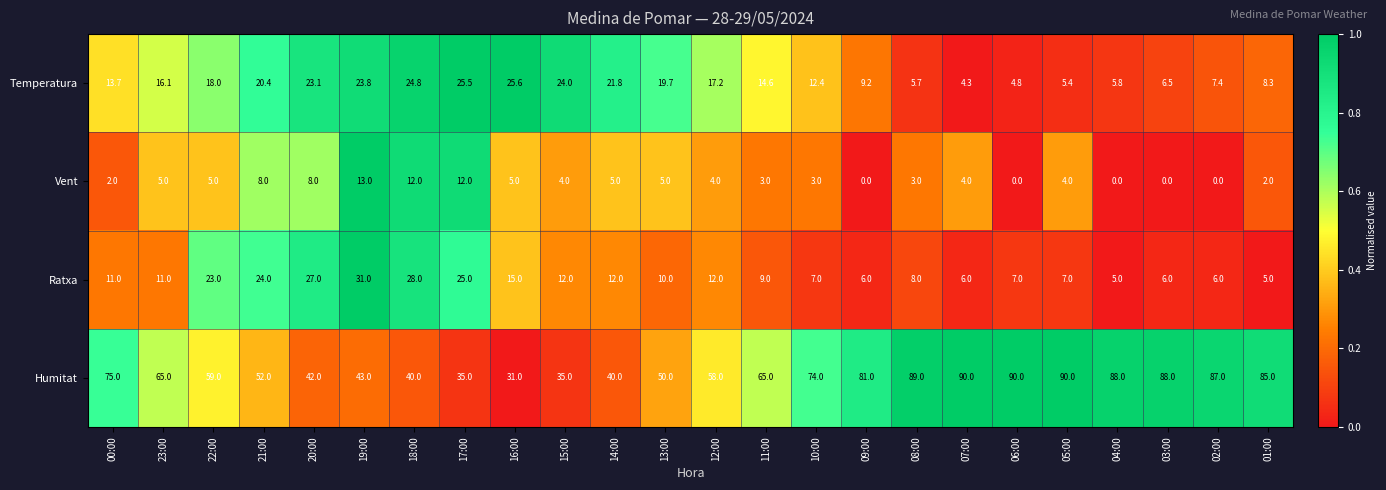

What is the spread (max minus min) of values at 21:00?

44.0